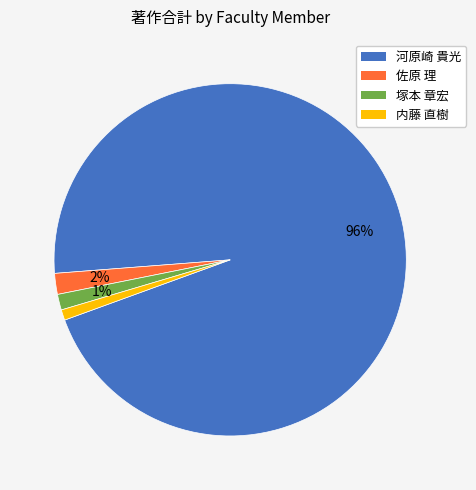

What is the ratio of the value at 内藤 直樹 to the value at 佐原 理?

0.5